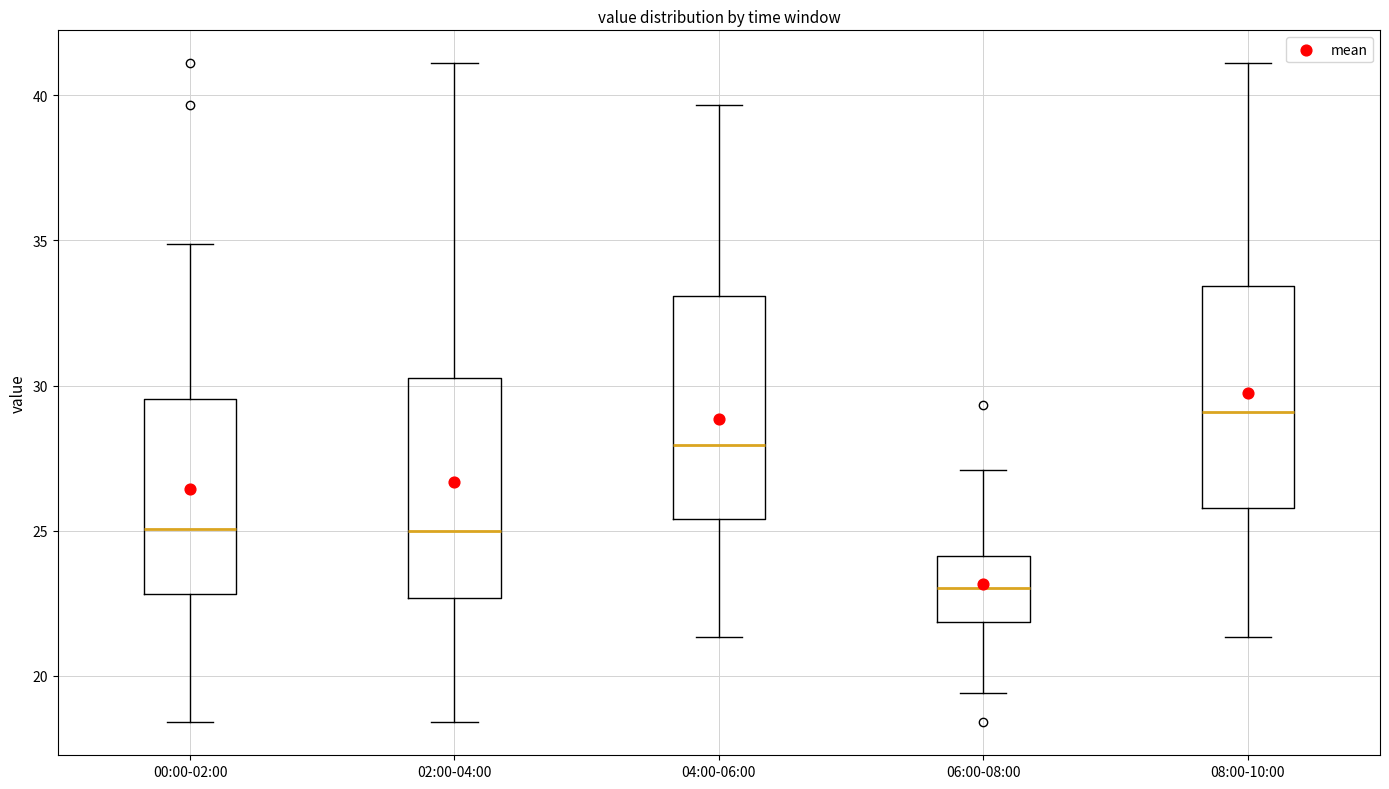

Where does the upper whisker of the box for 02:00-04:00 end on the y-axis? The values are not printed on the chart, so give them approximately, as read against the axis.

41.0